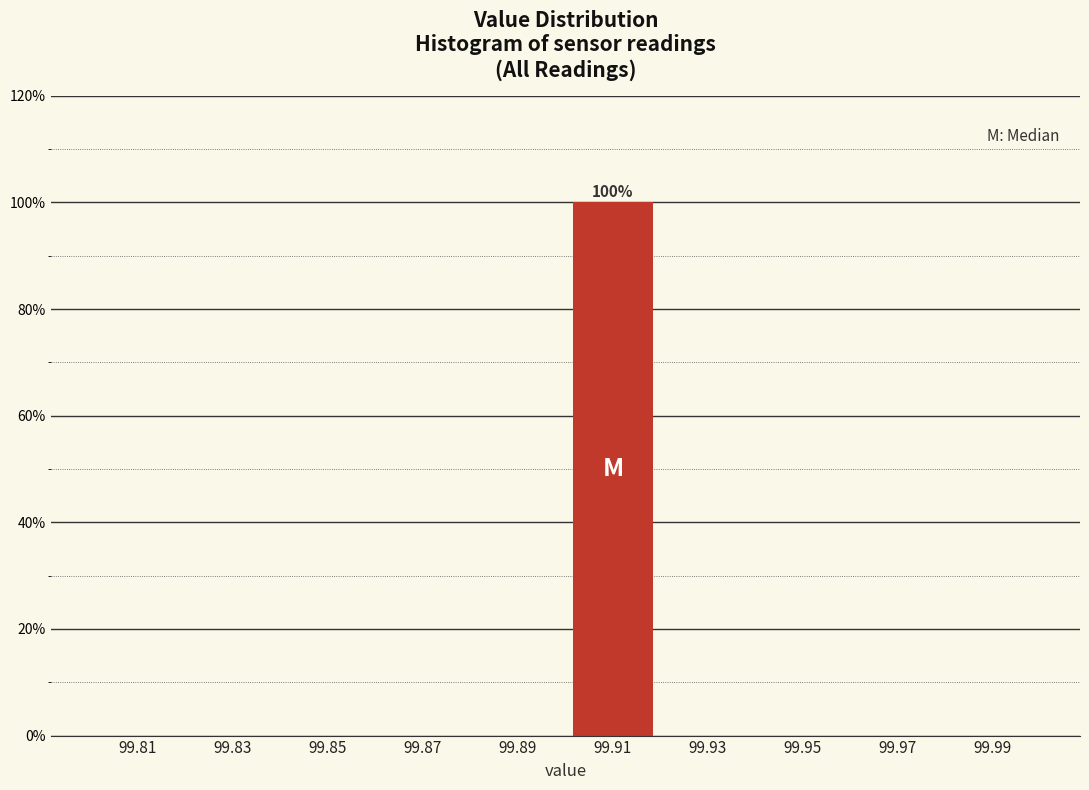

Which range on the x-axis has the tallest bar?

99.90 to 99.92